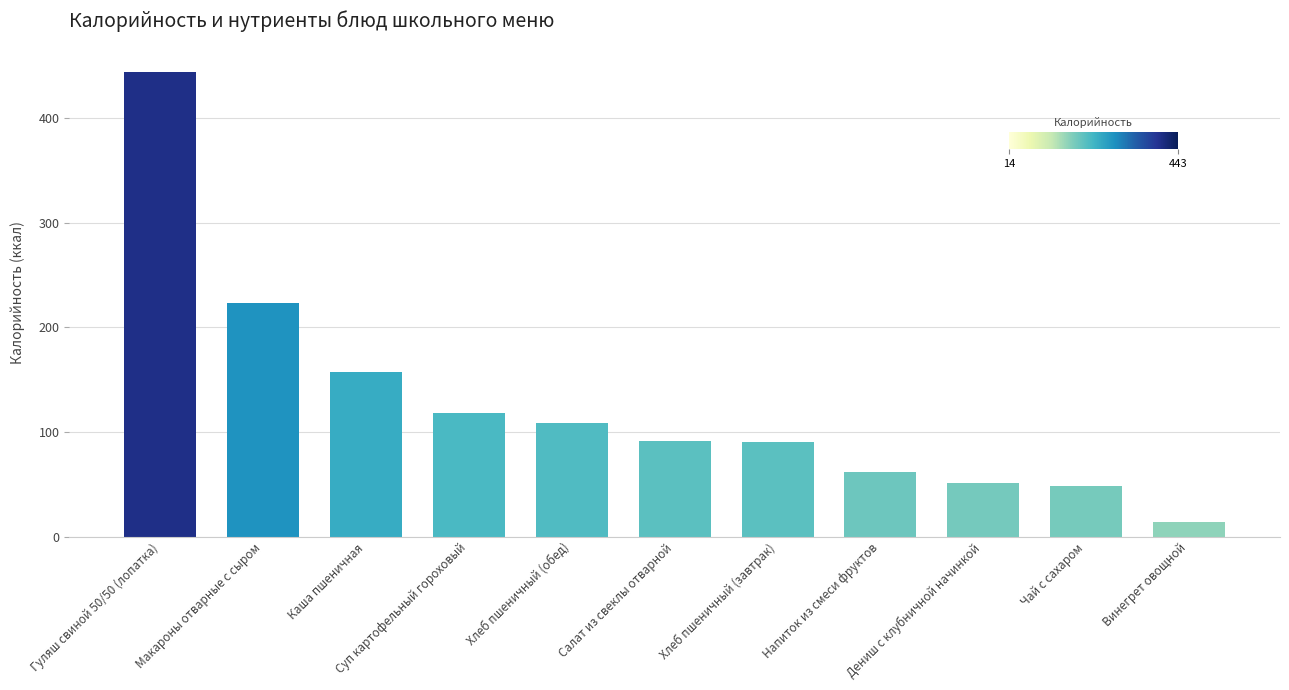

Is it true that the value at Салат из свеклы отварной is 91.0?

True